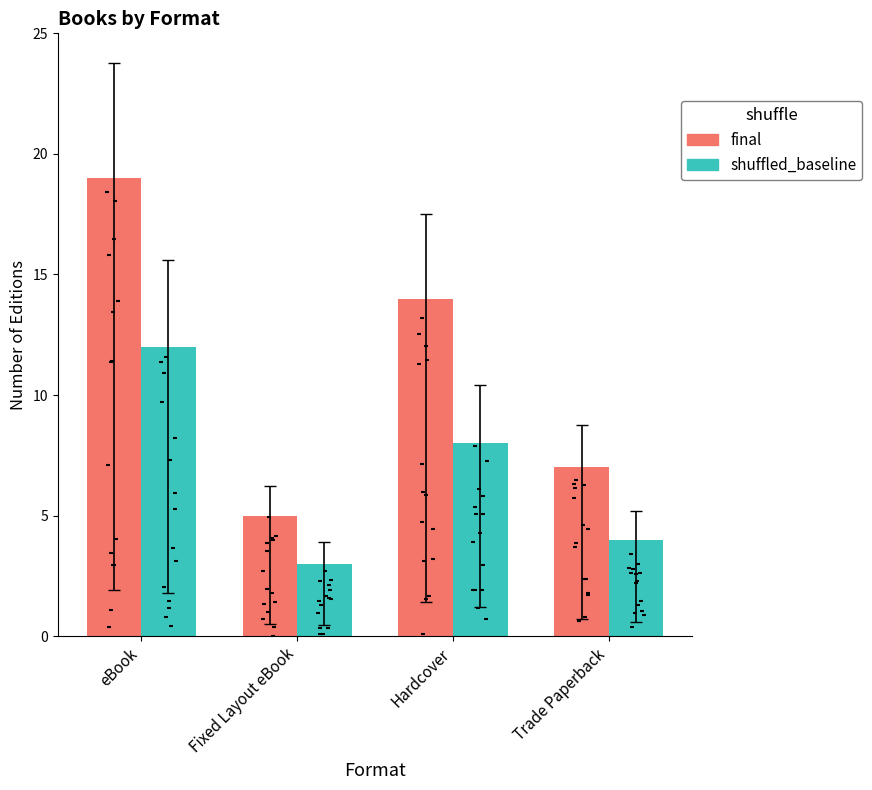

Which series reaches the maximum Y coordinate?

final